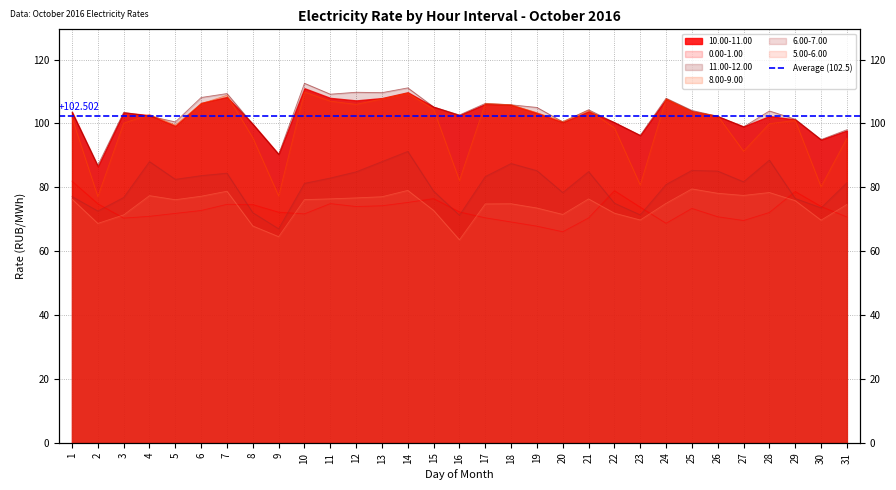

At which category does the chart reach its peak across all series?

10